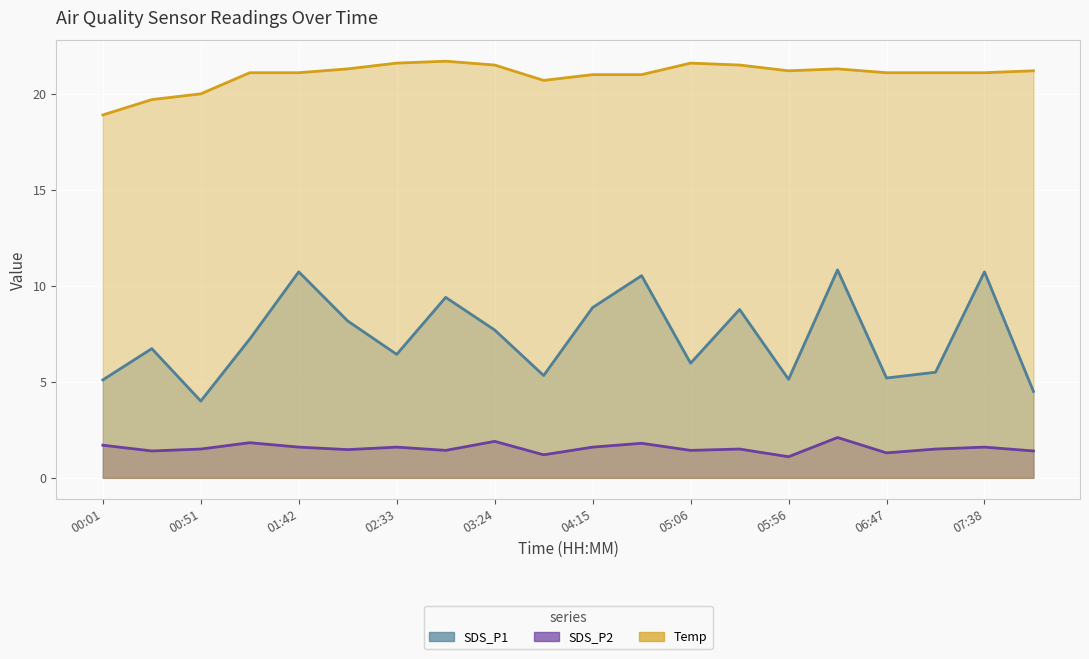

At how many categories does at least one series exceed 10?

20